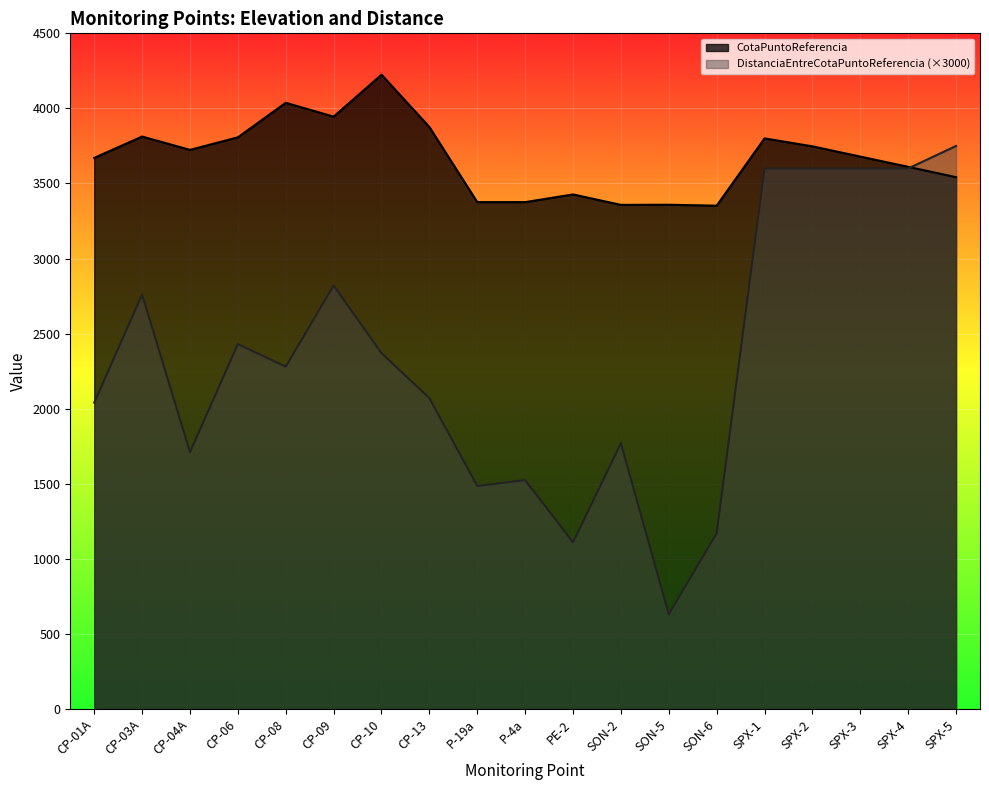

What is the sum of all DistanciaEntreCotaPuntoReferencia values?

44319.0